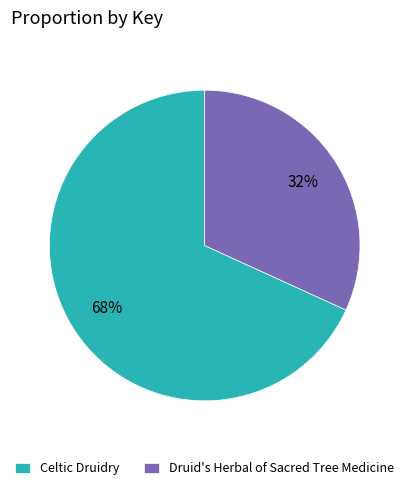

Rank the categories by value from highest to lowest.

Celtic Druidry, Druid's Herbal of Sacred Tree Medicine